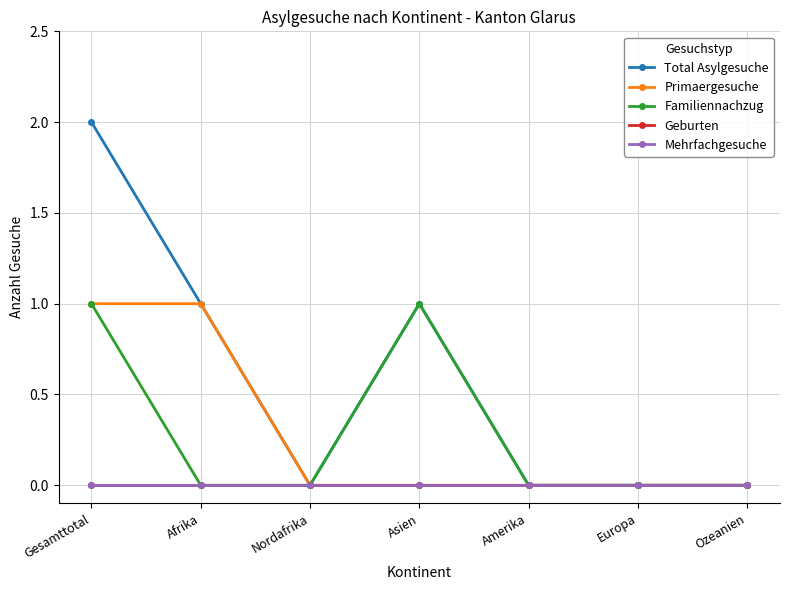

Is this an area chart (filled region under the line)?

No